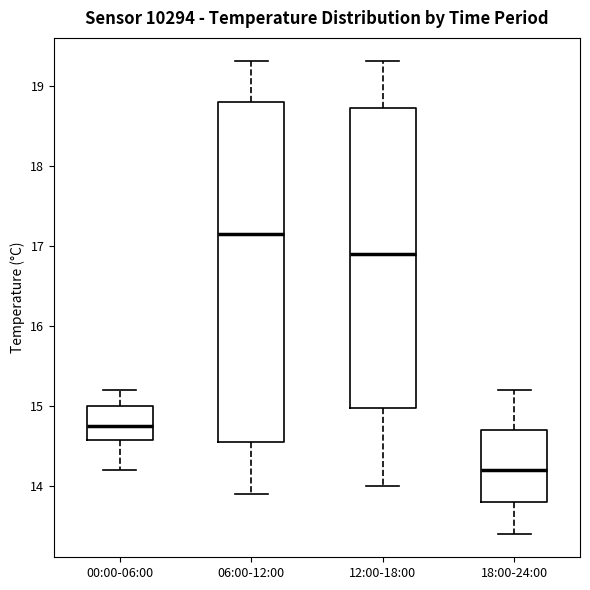

Reading left to right, transcribe this box plot: for each box, give where its median line is, the range the box spans, and where its two whiskers end, as read against the y-axis. The values are not printed on the chart, so give them approximately, as read against the axis.

00:00-06:00: median 14.8, box 14.6 to 15.0, whiskers 14.2 to 15.2
06:00-12:00: median 17.2, box 14.6 to 18.8, whiskers 13.9 to 19.3
12:00-18:00: median 16.9, box 15.0 to 18.7, whiskers 14.0 to 19.3
18:00-24:00: median 14.2, box 13.8 to 14.7, whiskers 13.4 to 15.2